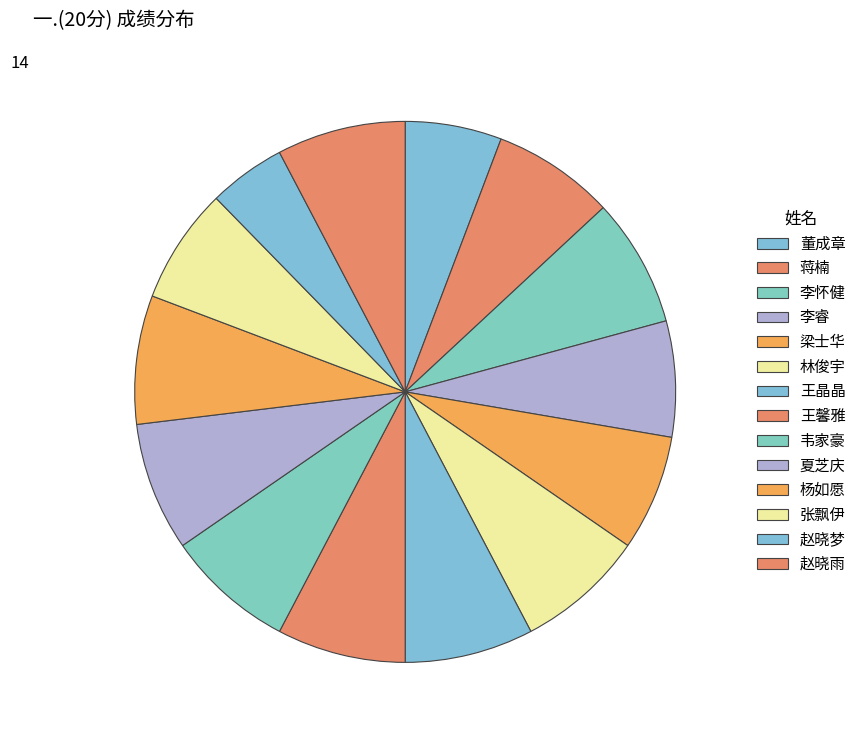

Rank the categories by value from lowest to highest.

赵晓梦, 董成章, 李睿, 梁士华, 张飘伊, 蒋楠, 李怀健, 林俊宇, 王晶晶, 王馨雅, 韦家豪, 夏芝庆, 杨如愿, 赵晓雨